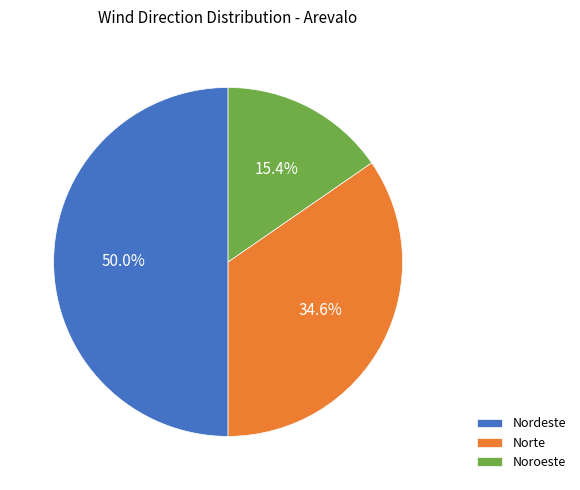

Does Norte represent more than half of the total?

No